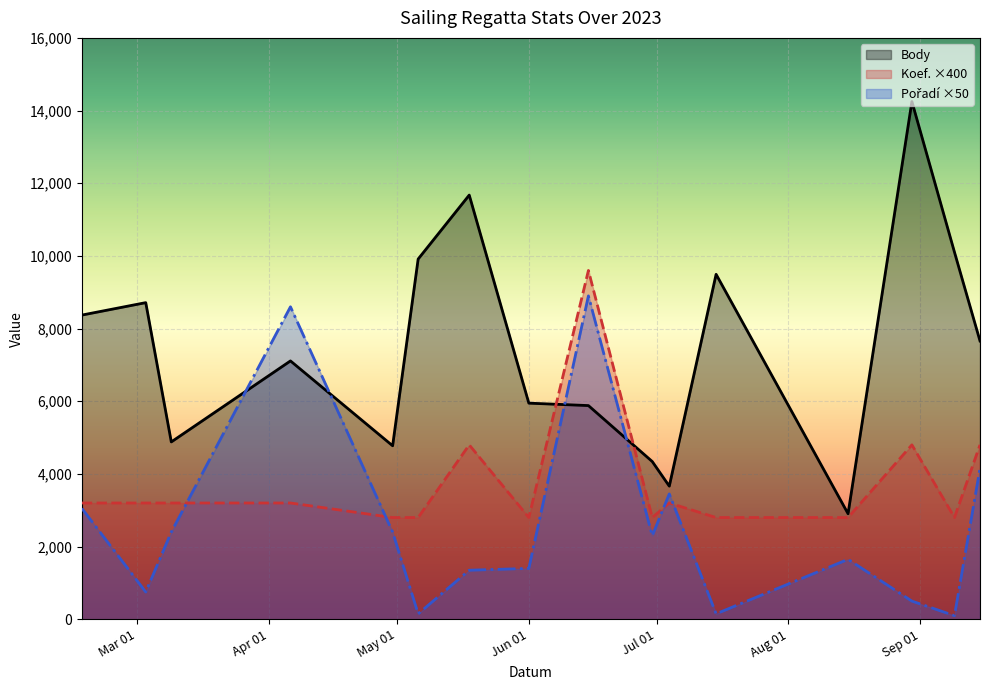

After their last crossing, which series has the higher values: Body or Pořadí?

Body